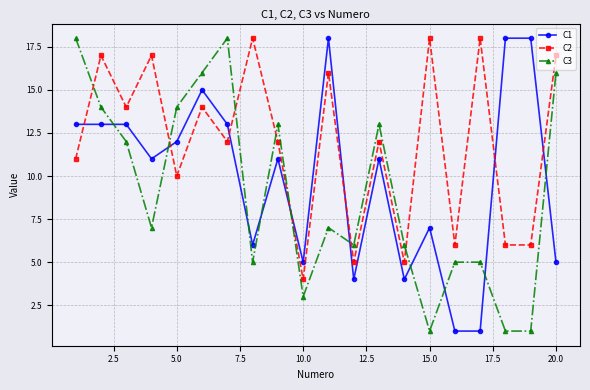

What is the maximum value shown in the chart?

18